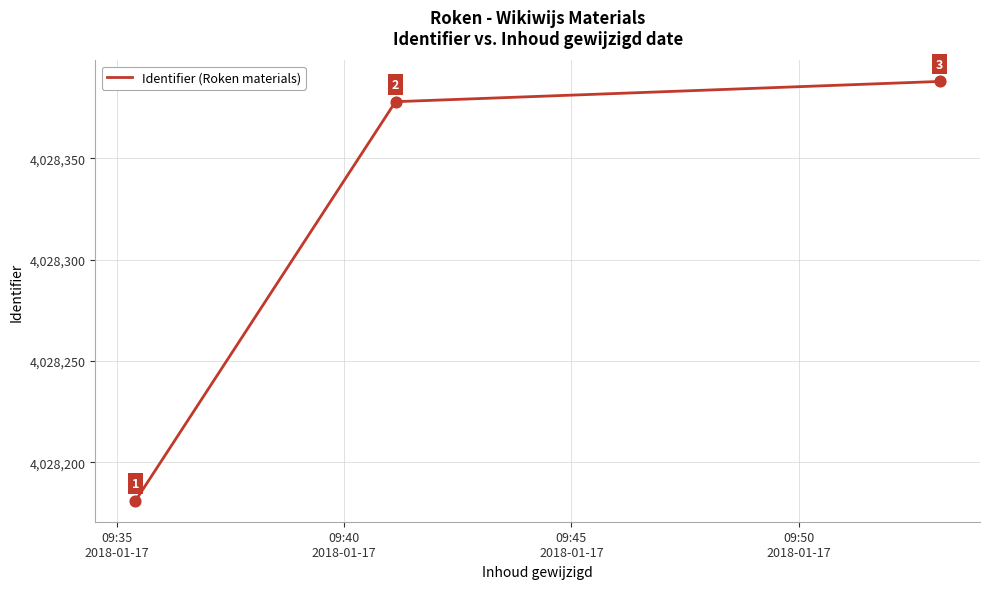

What is the smallest value displayed?

4028181